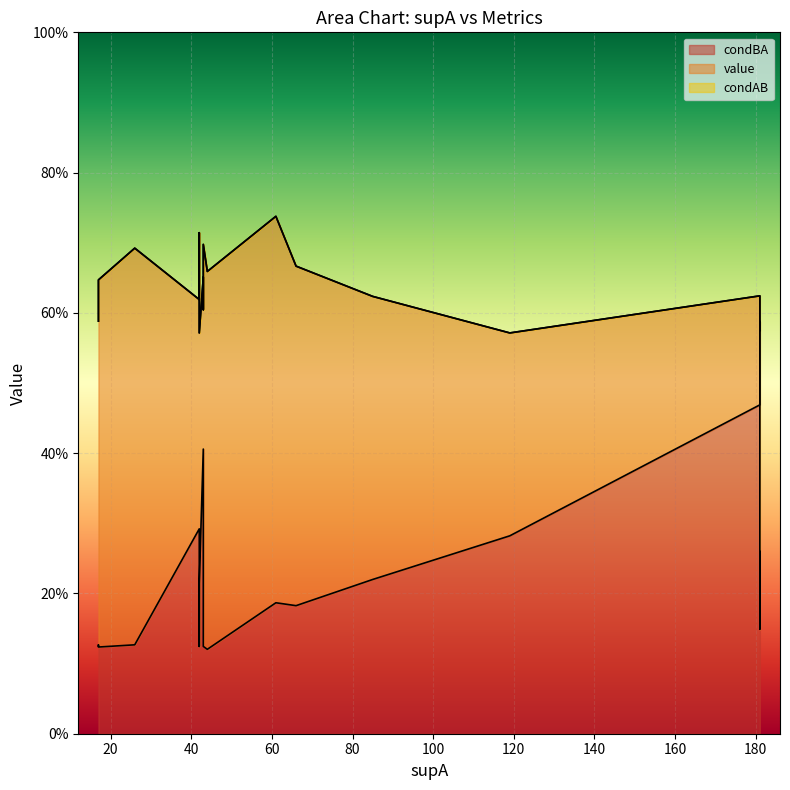

What are all the series names shown in the legend?

condBA, value, condAB